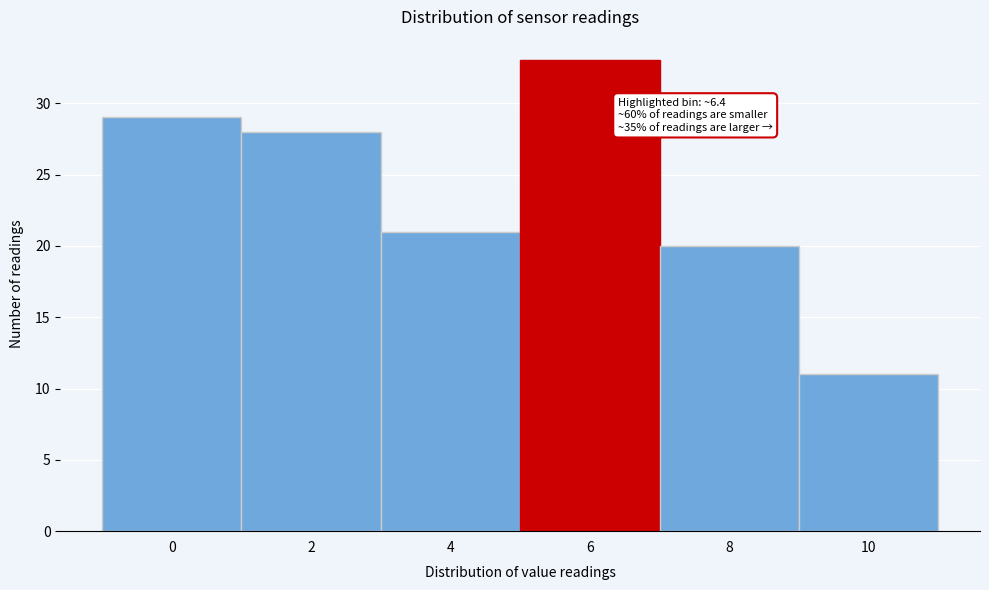

Reading right to left, extract all data points from this chart.

11	20	33	21	28	29